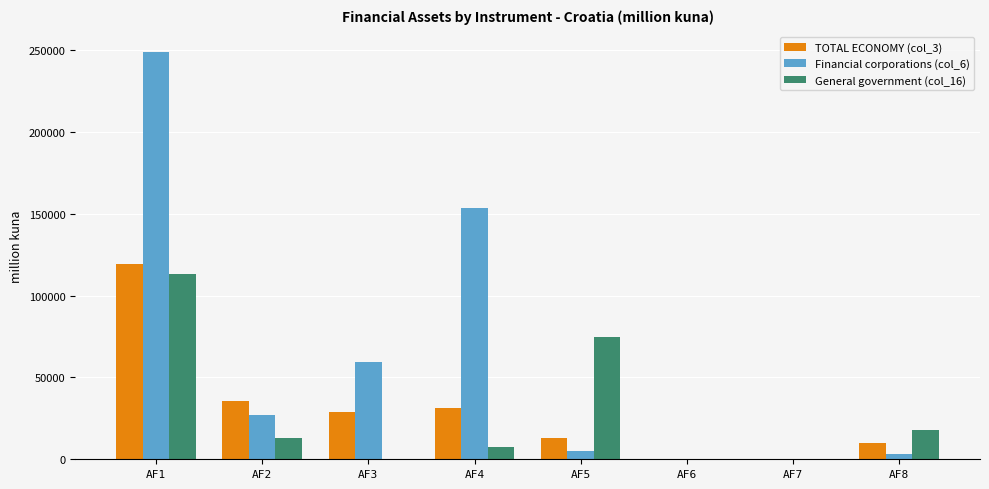

At which label does General government (col_16) first exceed 13019?

AF1